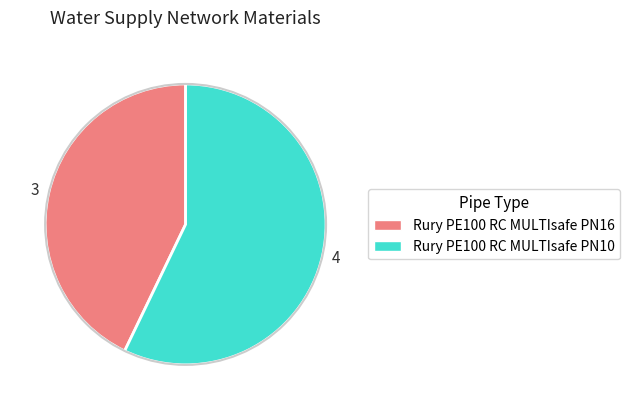

Which slice represents more than half of the pie?

Rury PE100 RC MULTIsafe PN10